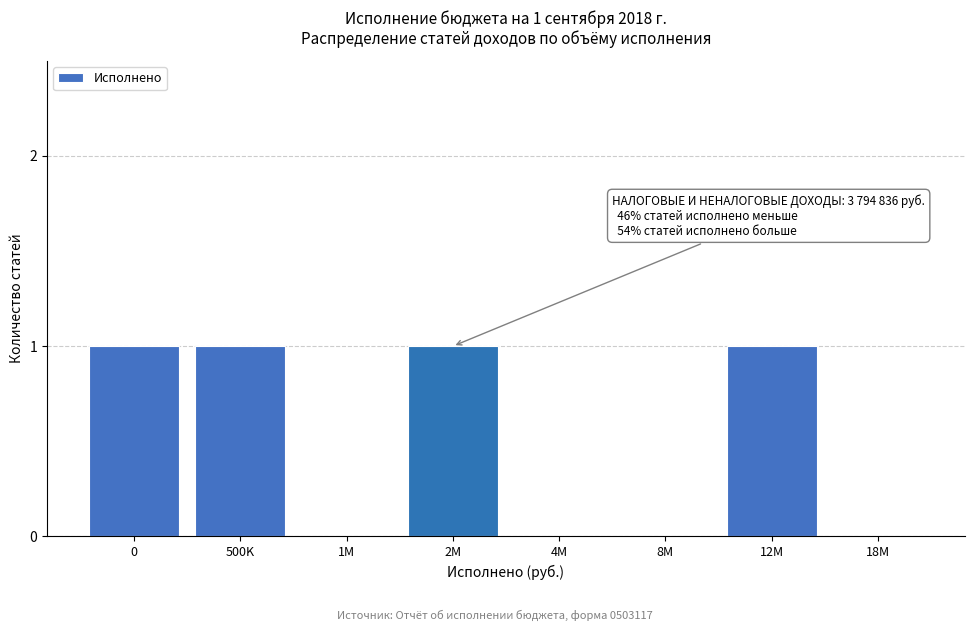

Reading left to right, transcribe all the data shown in this chart.

0=1	500K=1	1M=0	2M=1	4M=0	8M=0	12M=1	18M=0